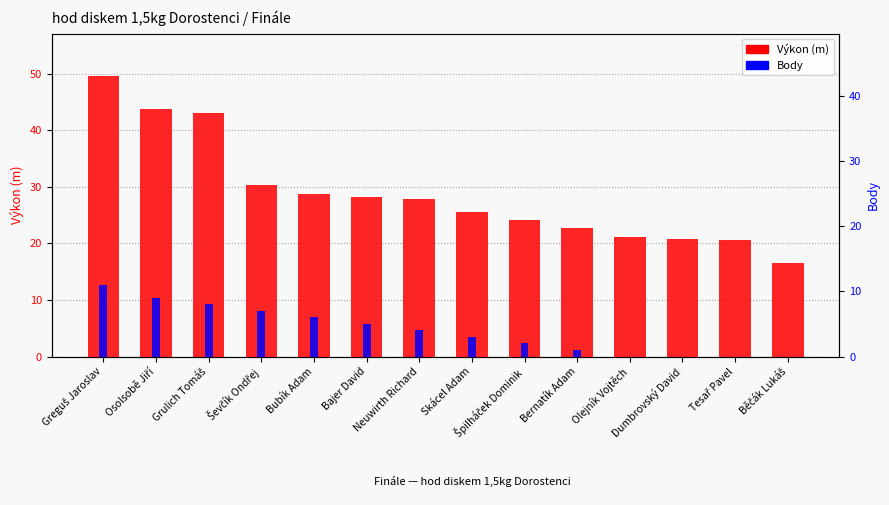

What is the maximum value for Body?

11.0